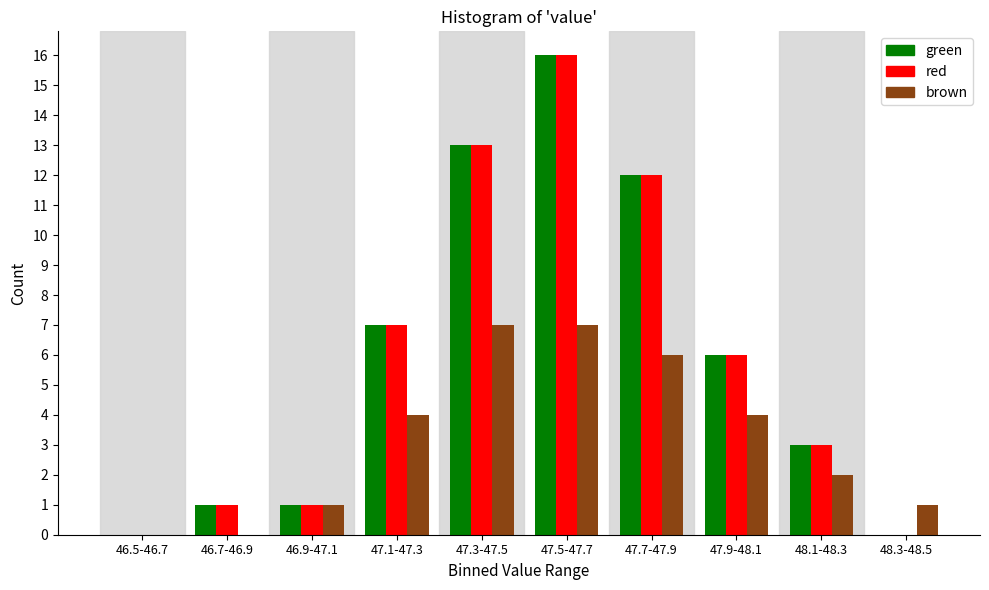

Reading right to left, list all the values displayed in this chart.

green: 48.3-48.5=0	48.1-48.3=3	47.9-48.1=6	47.7-47.9=12	47.5-47.7=16	47.3-47.5=13	47.1-47.3=7	46.9-47.1=1	46.7-46.9=1	46.5-46.7=0
red: 48.3-48.5=0	48.1-48.3=3	47.9-48.1=6	47.7-47.9=12	47.5-47.7=16	47.3-47.5=13	47.1-47.3=7	46.9-47.1=1	46.7-46.9=1	46.5-46.7=0
brown: 48.3-48.5=1	48.1-48.3=2	47.9-48.1=4	47.7-47.9=6	47.5-47.7=7	47.3-47.5=7	47.1-47.3=4	46.9-47.1=1	46.7-46.9=0	46.5-46.7=0